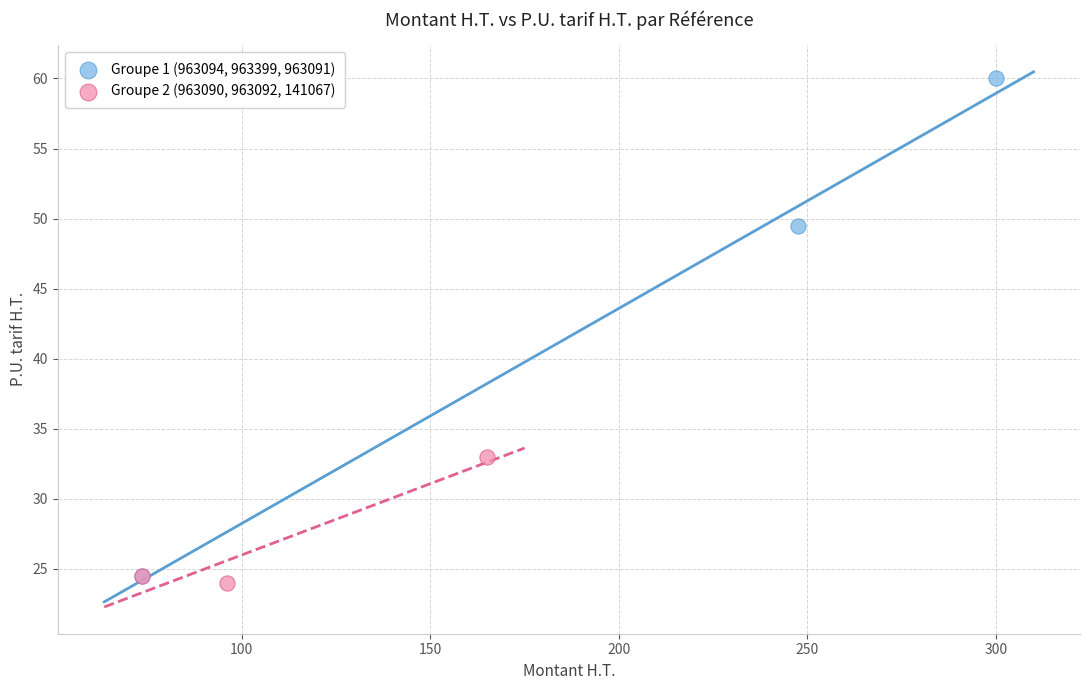

Which series reaches the maximum Y coordinate?

Groupe 1 (963094, 963399, 963091)